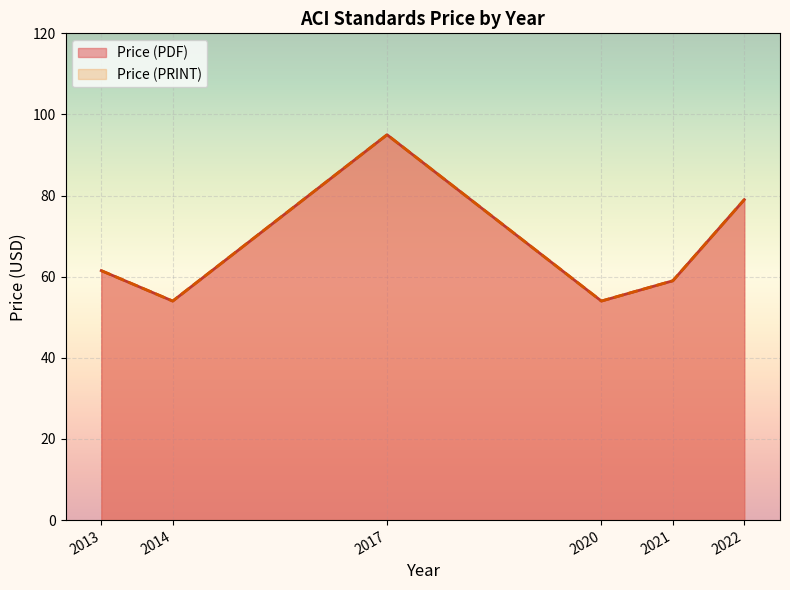

What is the value of the Price (PRINT) point at the 4th from the left?

54.0